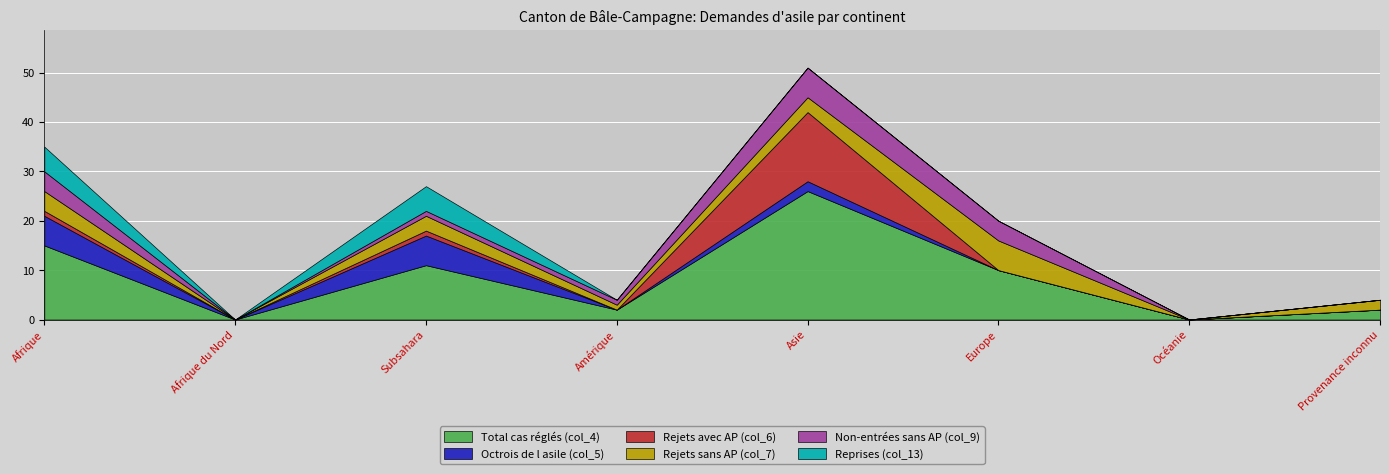

Reading left to right, list all the values displayed in this chart.

Total cas réglés (col_4): Afrique=15	Afrique du Nord=0	Subsahara=11	Amérique=2	Asie=26	Europe=10	Océanie=0	Provenance inconnu=2
Octrois de l asile (col_5): Afrique=6	Afrique du Nord=0	Subsahara=6	Amérique=0	Asie=2	Europe=0	Océanie=0	Provenance inconnu=0
Rejets avec AP (col_6): Afrique=1	Afrique du Nord=0	Subsahara=1	Amérique=0	Asie=14	Europe=0	Océanie=0	Provenance inconnu=0
Rejets sans AP (col_7): Afrique=4	Afrique du Nord=0	Subsahara=3	Amérique=1	Asie=3	Europe=6	Océanie=0	Provenance inconnu=2
Non-entrées sans AP (col_9): Afrique=4	Afrique du Nord=0	Subsahara=1	Amérique=1	Asie=6	Europe=4	Océanie=0	Provenance inconnu=0
Reprises (col_13): Afrique=5	Afrique du Nord=0	Subsahara=5	Amérique=0	Asie=0	Europe=0	Océanie=0	Provenance inconnu=0